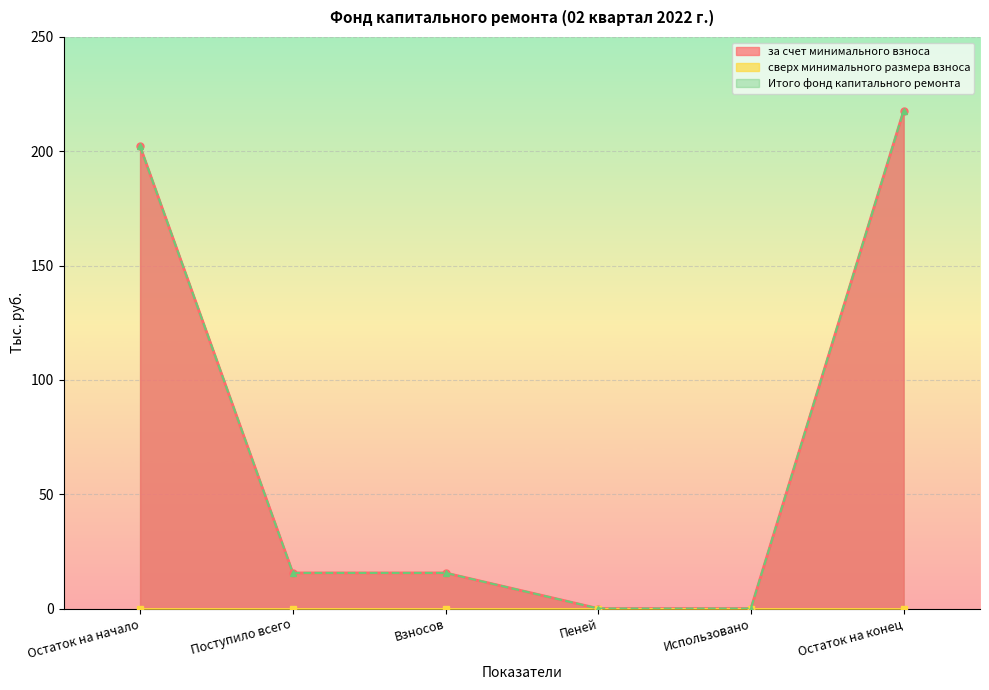

True or false: за счет минимального взноса has a value of 15.6 at Взносов.

True